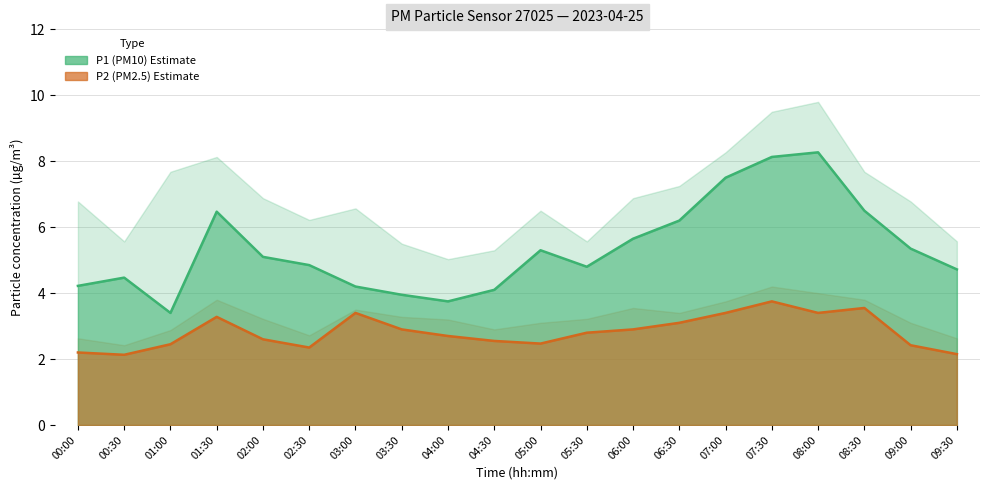

Read the P2 value at 04:00.

2.7